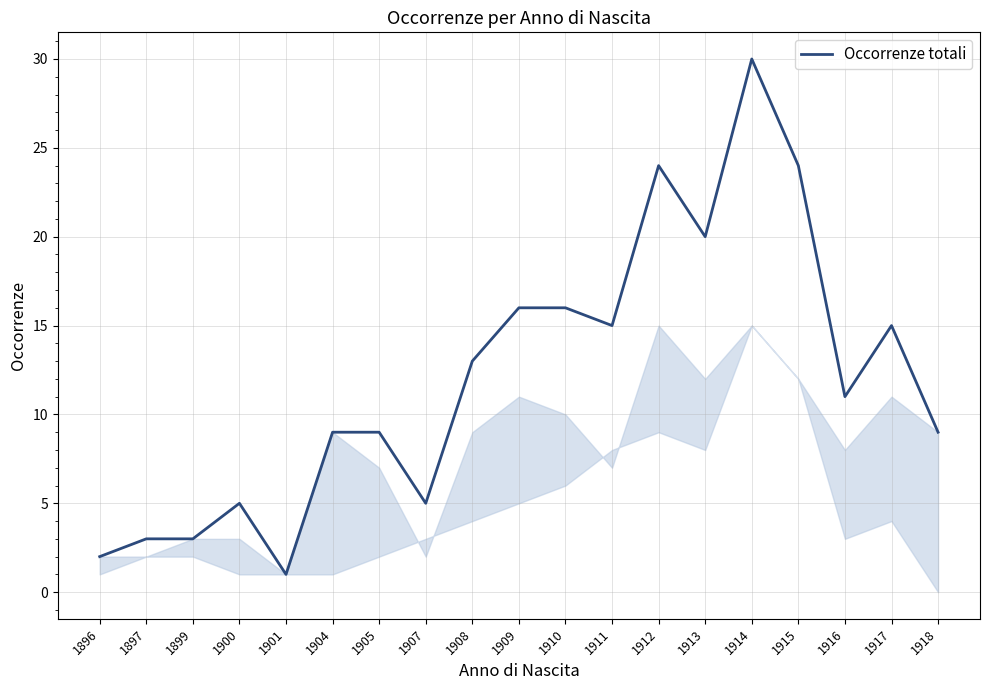

What is the change in value from 1907 to 1914?

+25